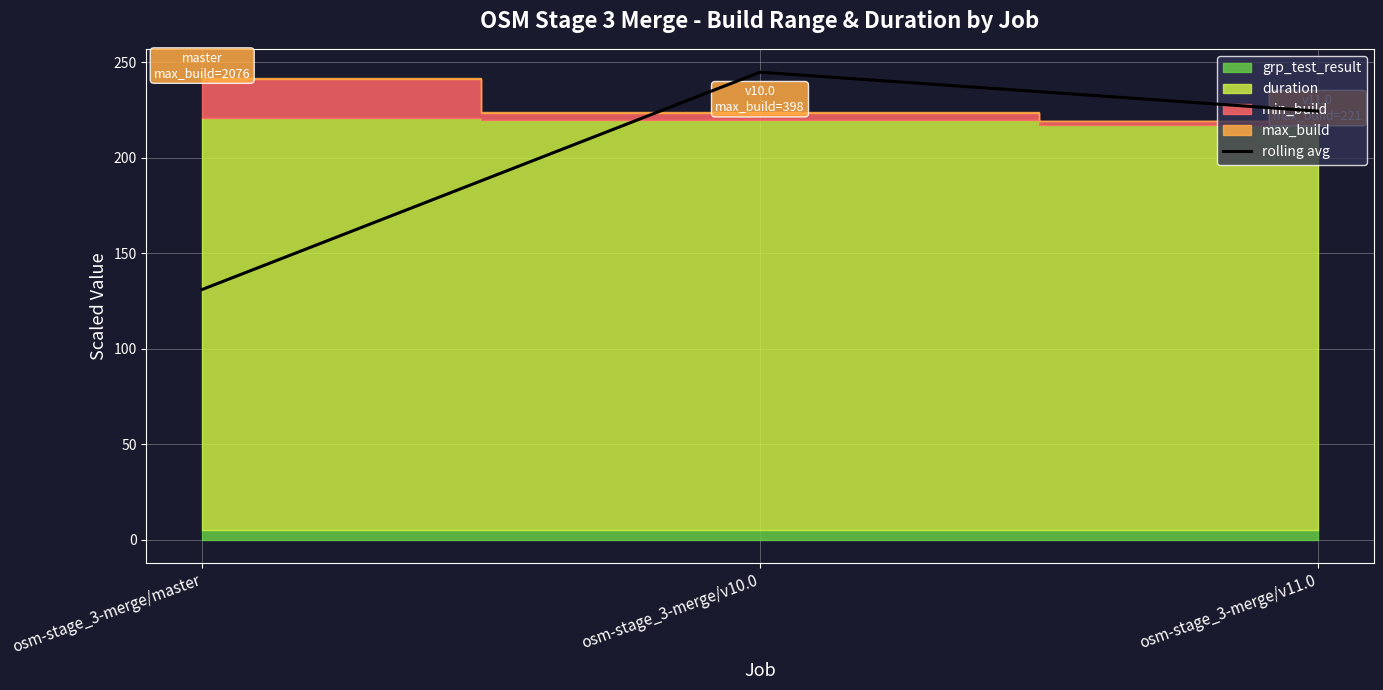

Is it true that rolling avg equals 244.9 at osm-stage_3-merge/v10.0?

True